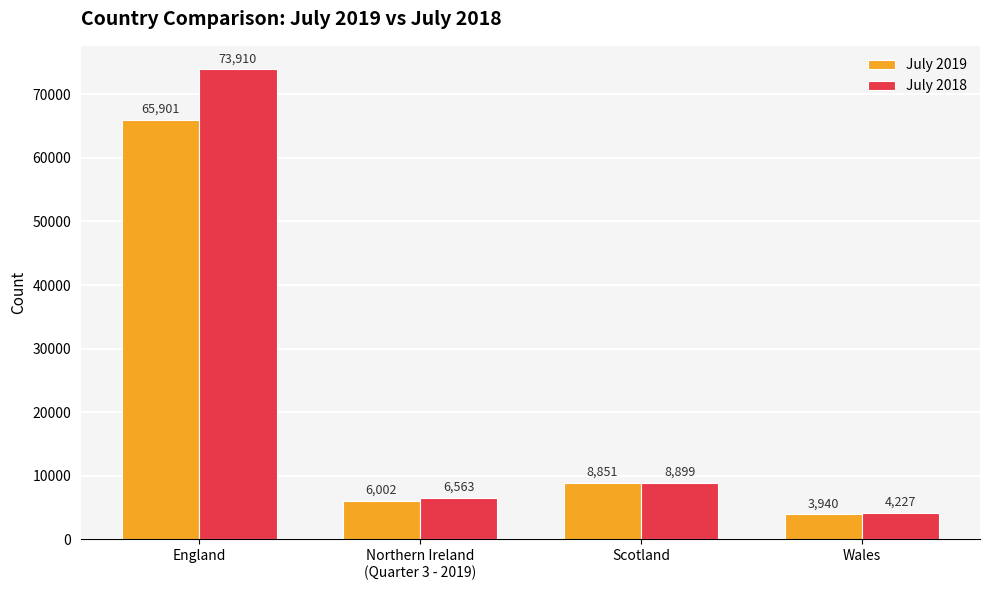

How many values in the July 2018 series are below 8899?

2